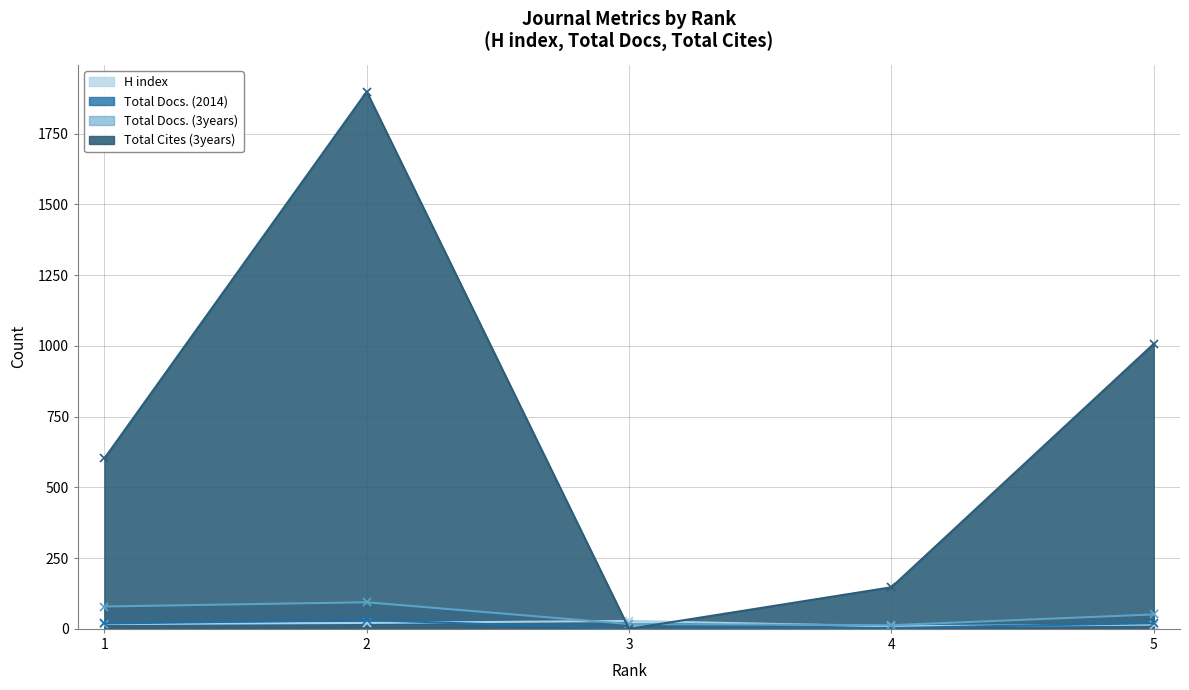

Does the chart display data point markers on the line(s)?

Yes